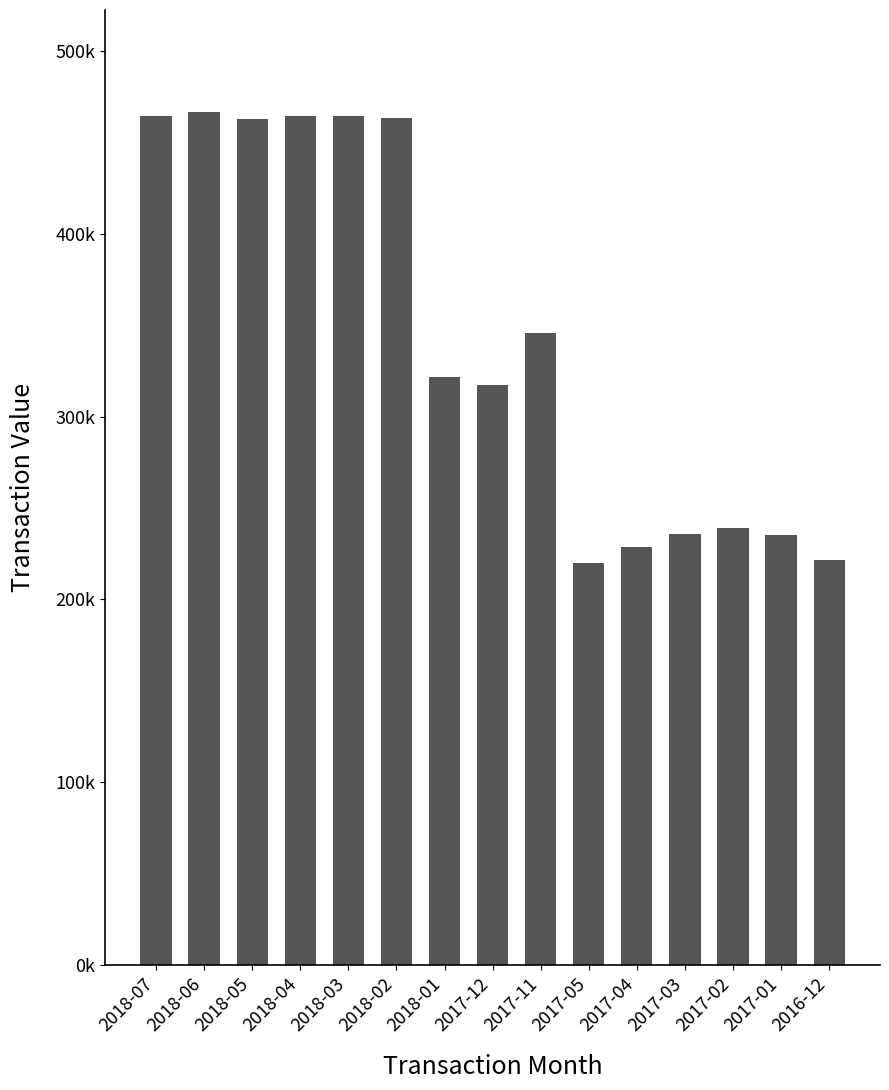

What is the value of the 13th bar from the left?

239015